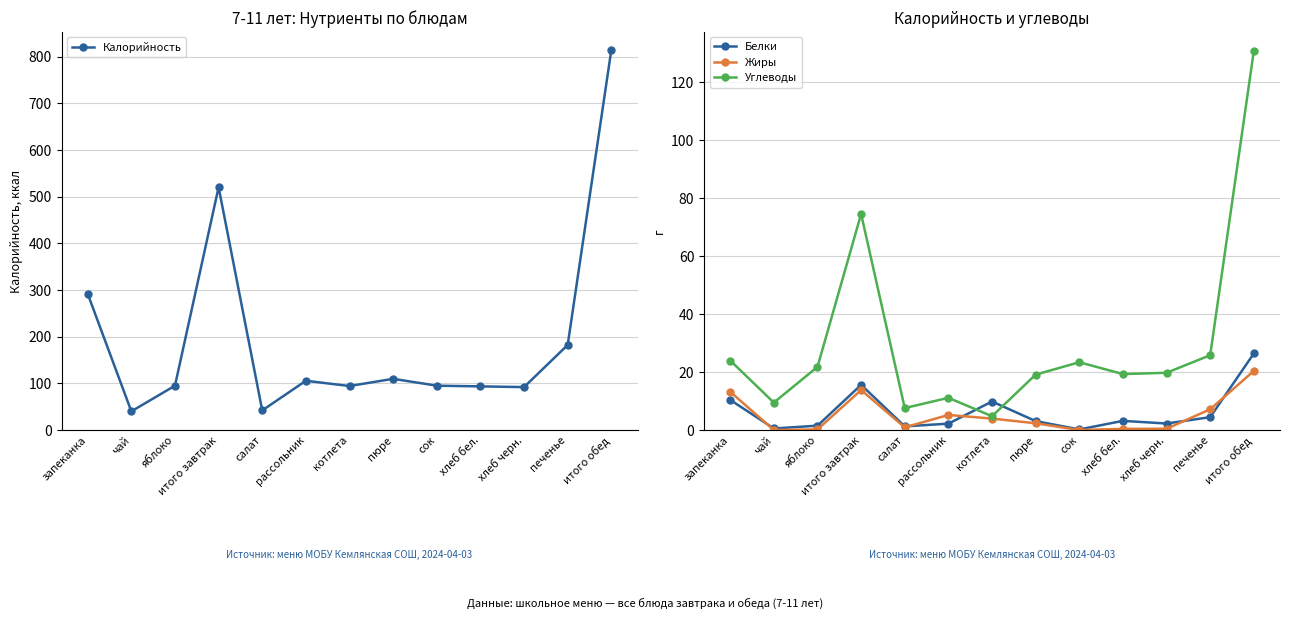

At which label does Белки reach its peak?

итого обед